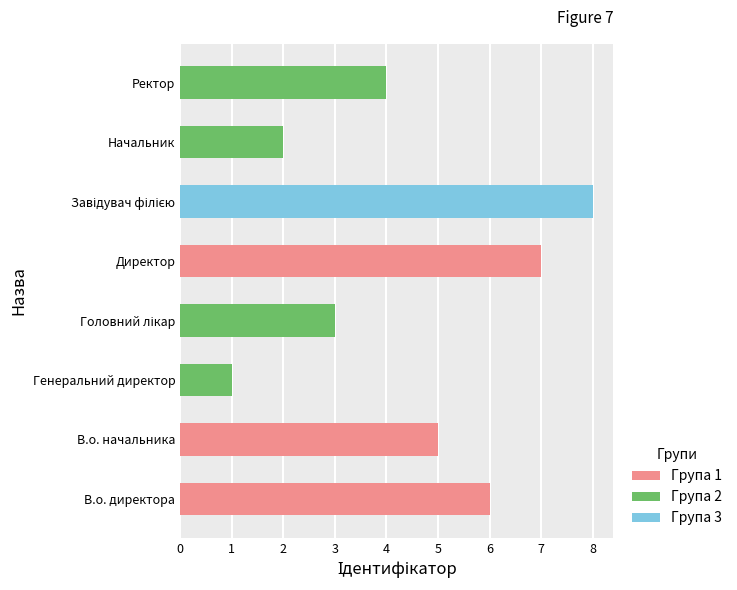

How many values are below 5?

4